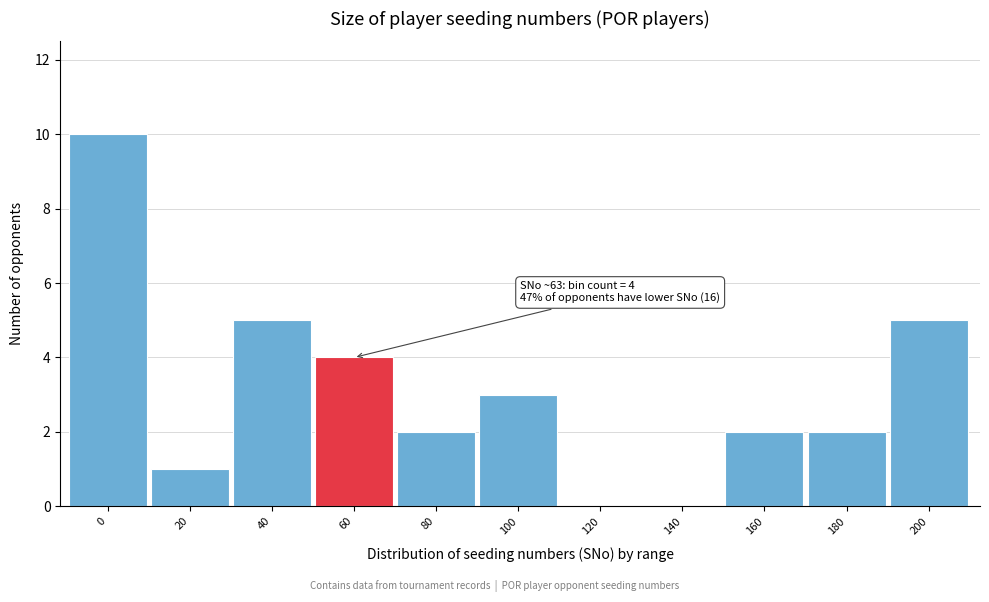

Reading left to right, extract all data points from this chart.

0=10	20=1	40=5	60=4	80=2	100=3	120=0	140=0	160=2	180=2	200=5